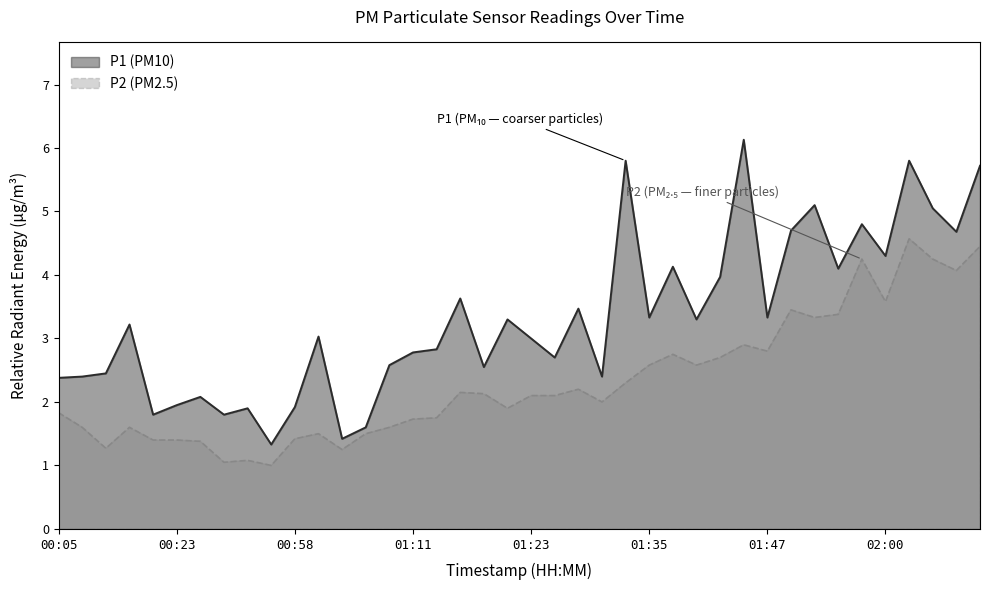

What is the label of the 4th point from the right?

02:03